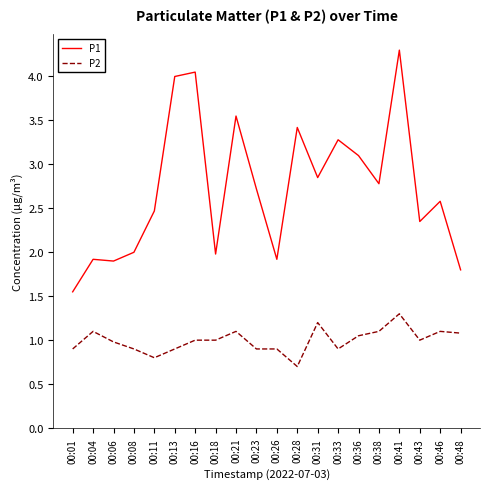

Which series has the widest spread of values?

P1